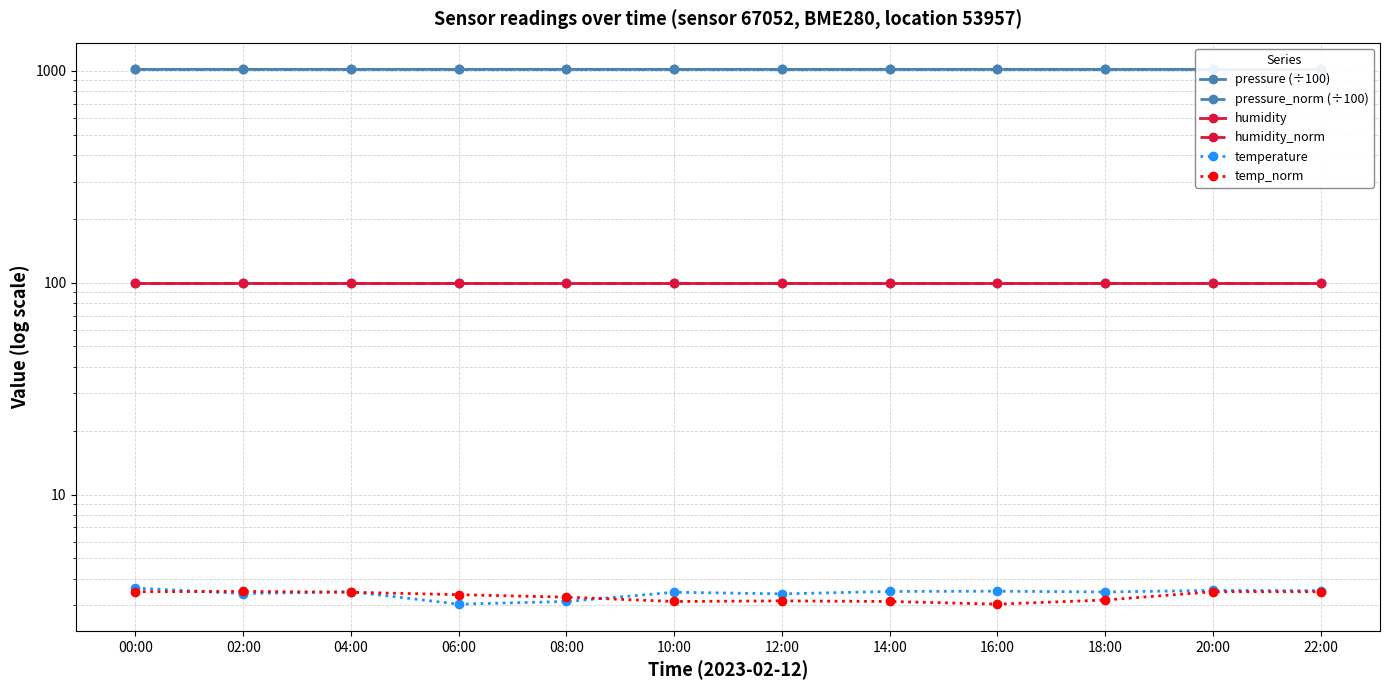

Reading left to right, list all the values displayed in this chart.

pressure (÷100): 1015.3	1015.5	1015.7	1015.6	1015.5	1015.3	1015.2	1015.1	1015.3	1015.2	1015.2	1015.3
pressure_norm (÷100): 1015.1	1015.2	1015.2	1015.2	1015.3	1015.4	1015.5	1015.6	1015.6	1015.6	1015.8	1015.7
humidity: 100.0	100.0	100.0	100.0	100.0	100.0	100.0	100.0	100.0	100.0	100.0	100.0
humidity_norm: 100.0	100.0	100.0	100.0	100.0	100.0	100.0	100.0	100.0	100.0	100.0	100.0
temperature: 3.6	3.4	3.5	3.0	3.1	3.5	3.4	3.5	3.5	3.5	3.5	3.5
temp_norm: 3.5	3.5	3.5	3.4	3.3	3.1	3.1	3.1	3.0	3.2	3.5	3.5